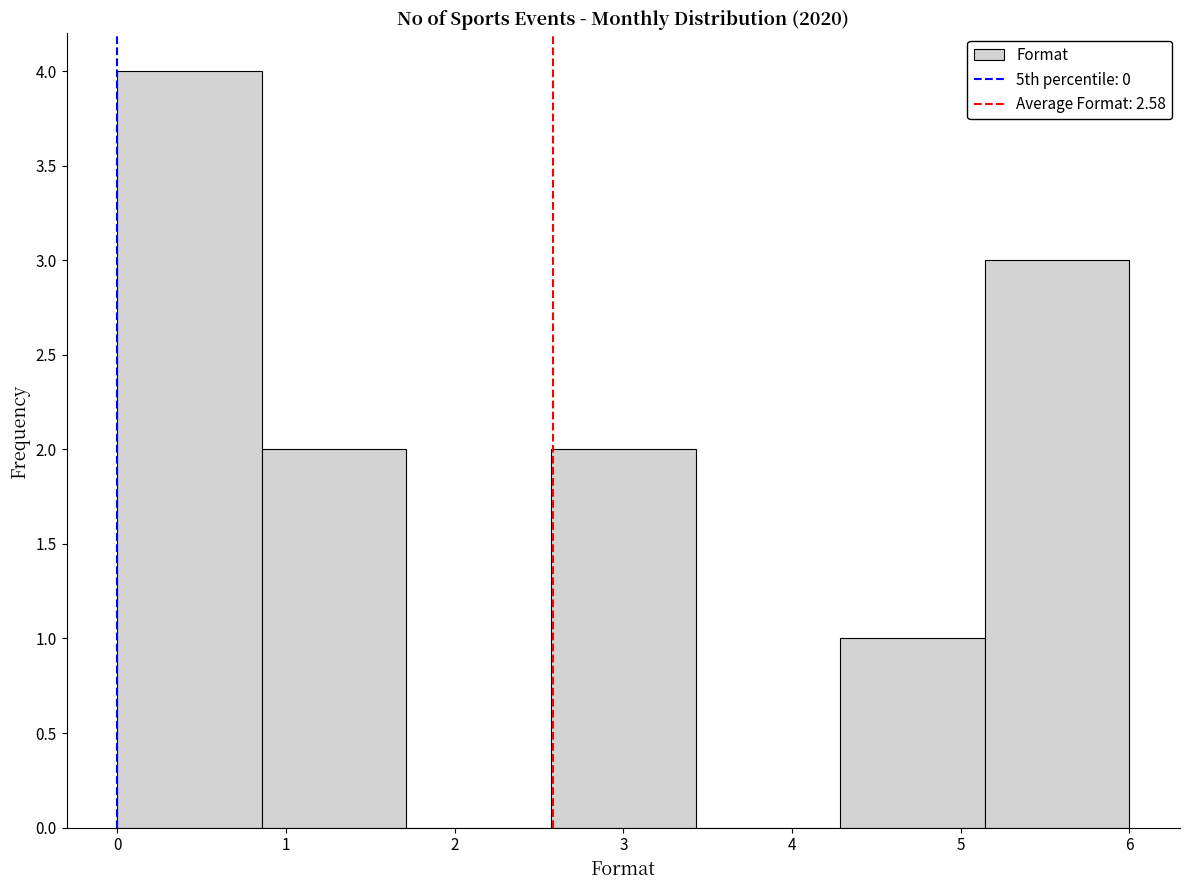

Reading left to right, list every bar in this chart as the range it spans on the x-axis followed by its height. Neither the bar edges nor the heights are printed on the chart, so give them approximately, as read against the axes.

0.0 to 0.9: 4
0.9 to 1.7: 2
1.7 to 2.6: 0
2.6 to 3.4: 2
3.4 to 4.3: 0
4.3 to 5.1: 1
5.1 to 6.0: 3